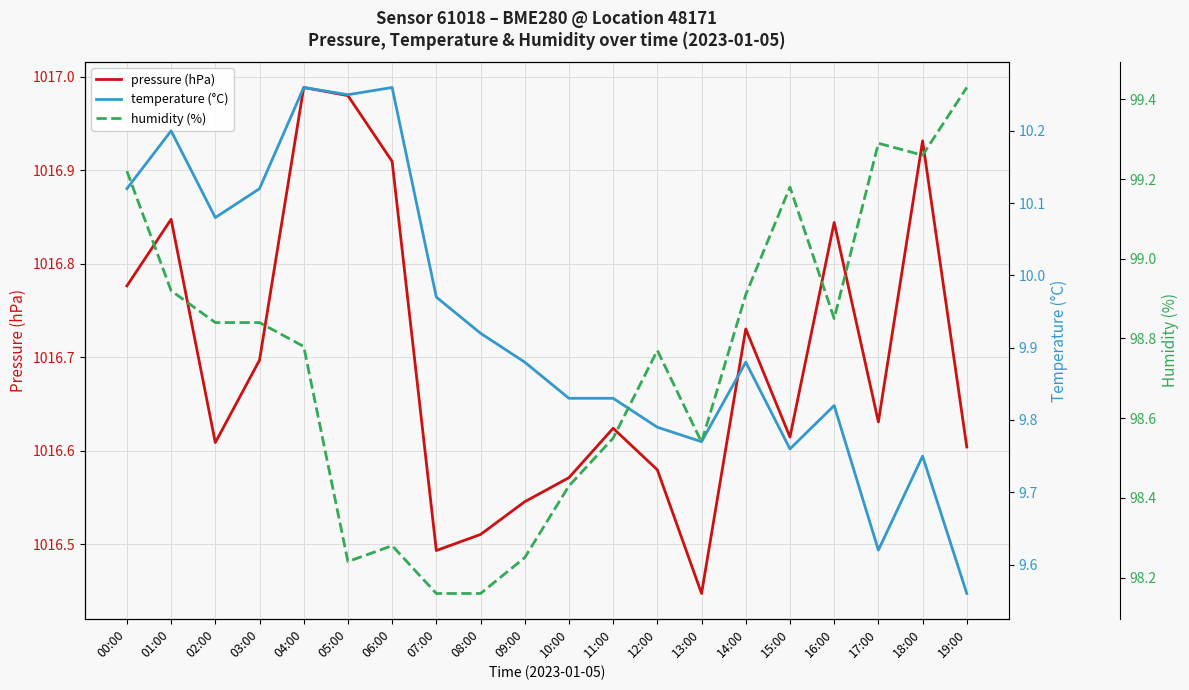

What is the label of the 1st point from the right?

19:00